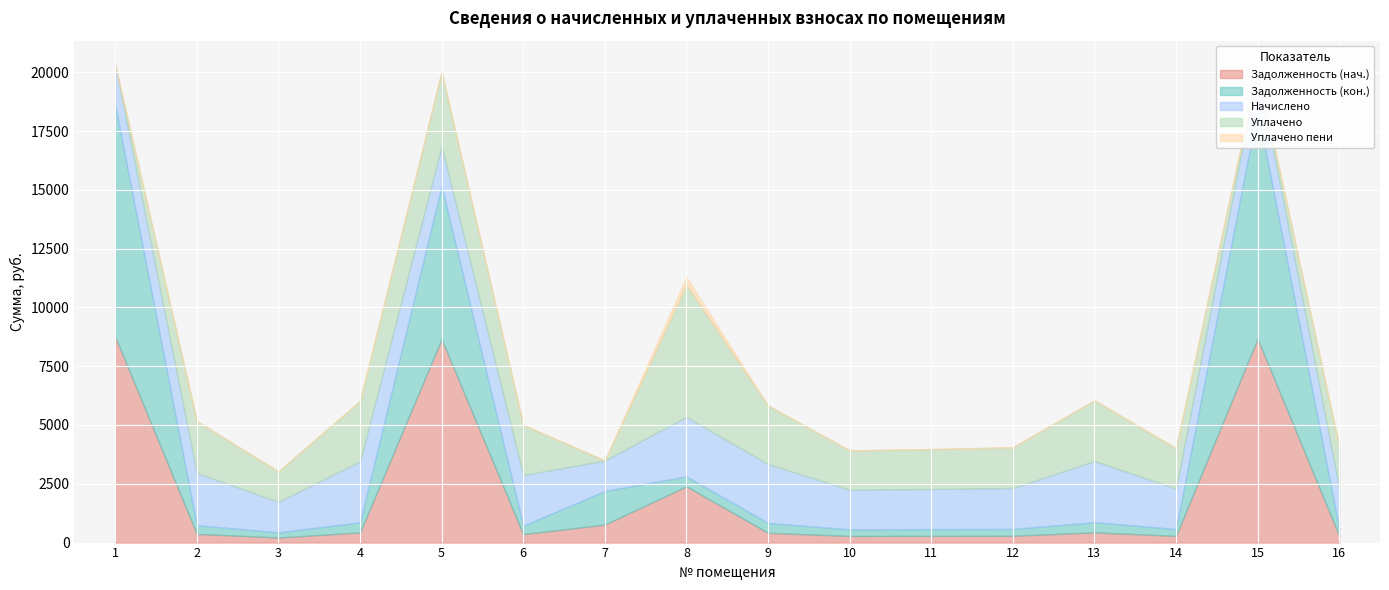

What is the difference between the maximum and minimum values in the Уплачено series?

5605.1